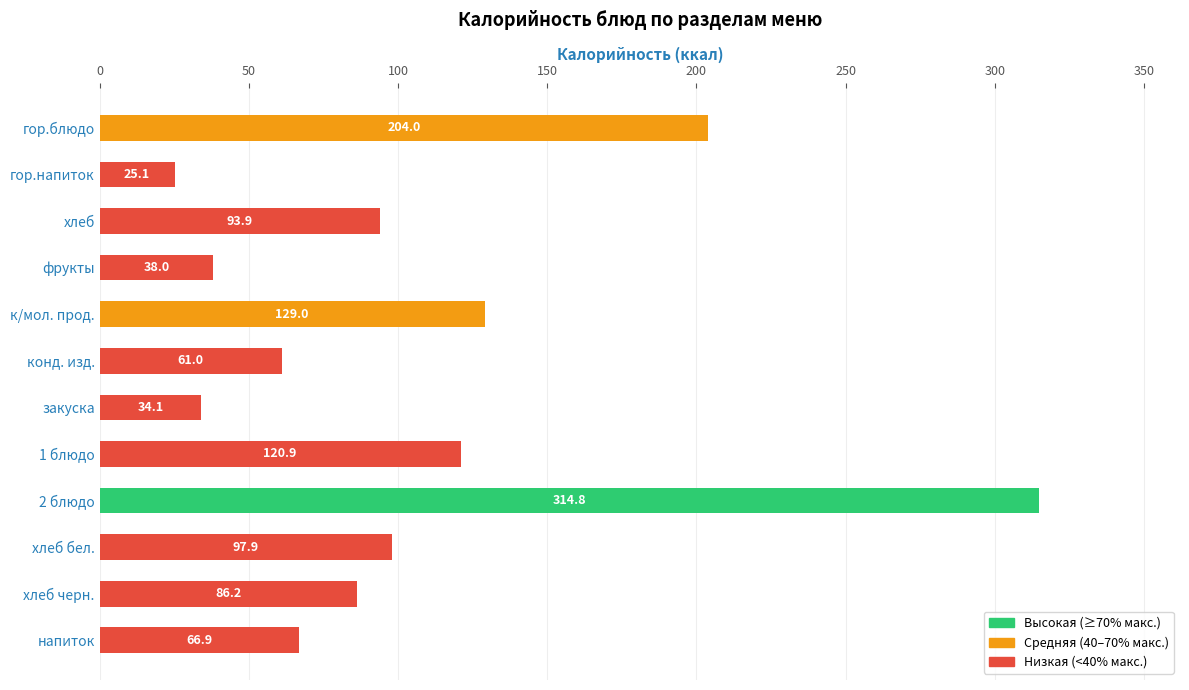

Rank the categories by value from lowest to highest.

гор.напиток, закуска, фрукты, конд. изд., напиток, хлеб черн., хлеб, хлеб бел., 1 блюдо, к/мол. прод., гор.блюдо, 2 блюдо